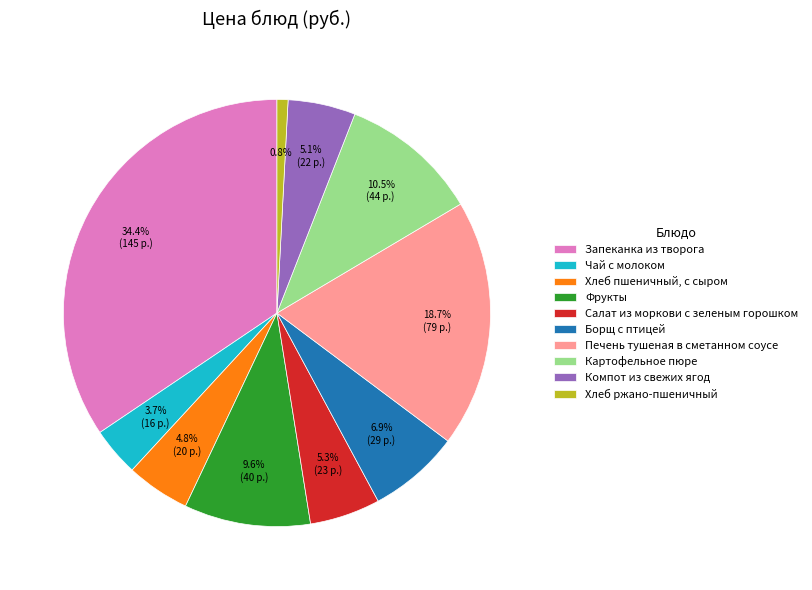

How much of the chart is everything except Хлеб пшеничный, с сыром?

95.2%